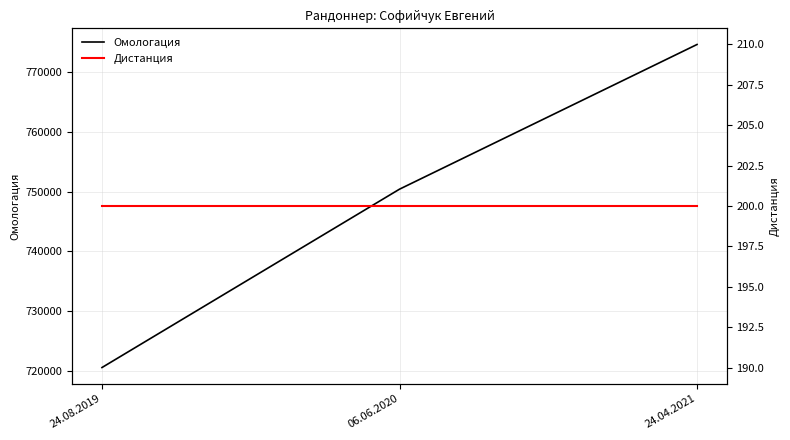

What is the greatest value displayed?

774682